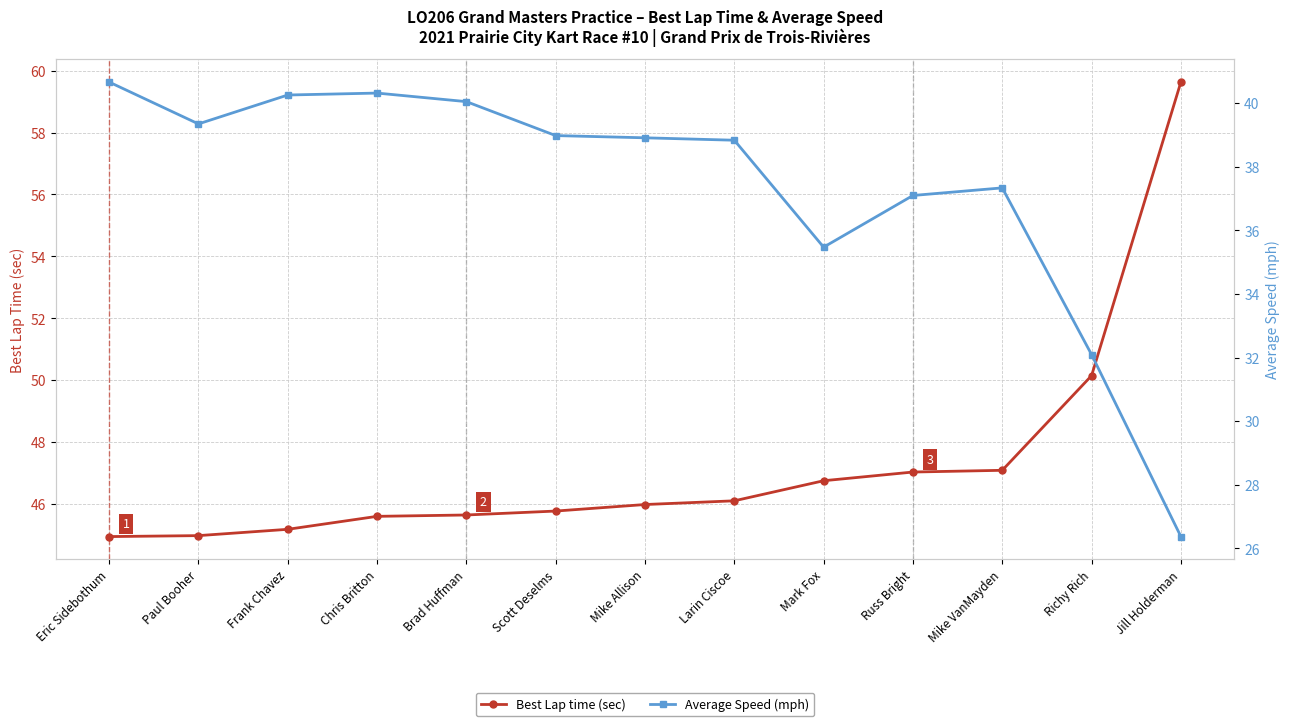

What is the approximate value of Best Lap time (sec) at Frank Chavez?

45.2